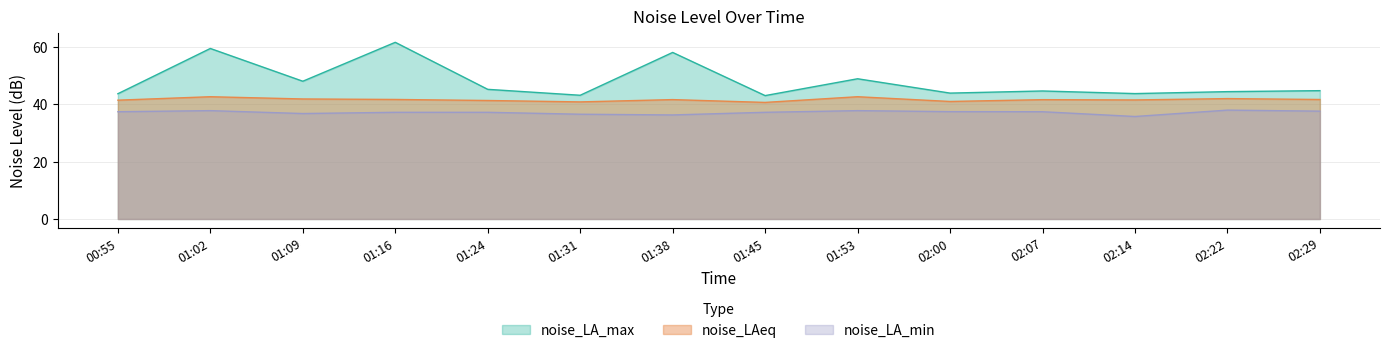

The noise_LA_max series shows 59.3 at 01:02. True or false?

True